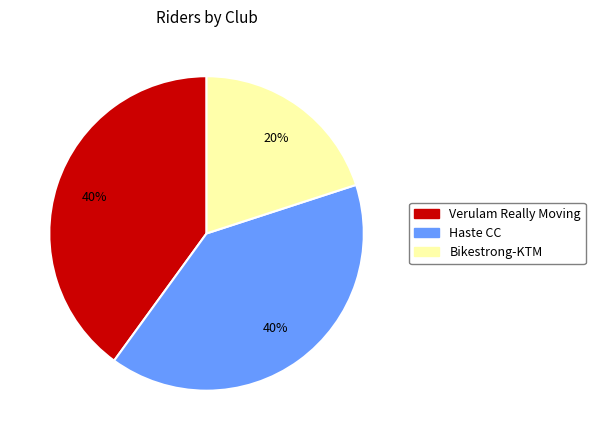

Count the number of slices in the pie.

3